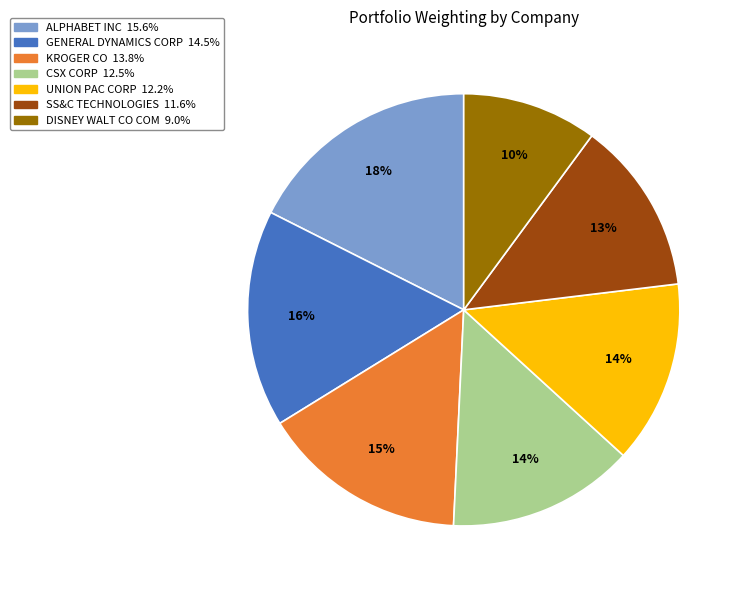

To the nearest percent, what is the average slice percentage?

14%